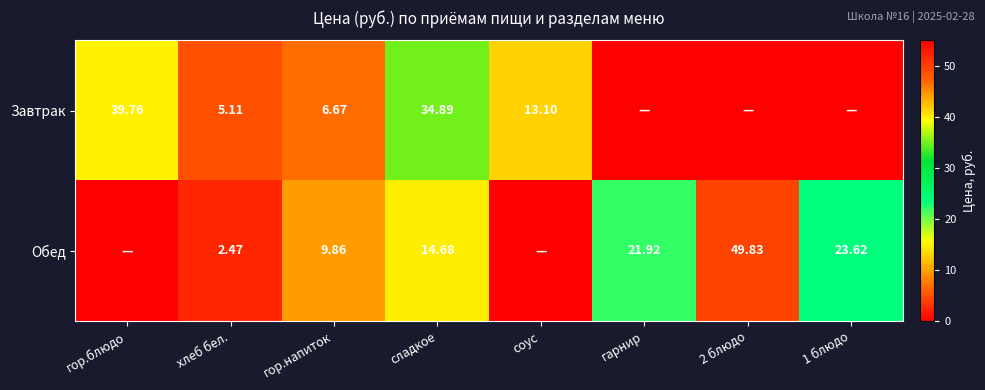

What is the sum of the Завтрак values at гор.напиток and хлеб бел.?

11.8